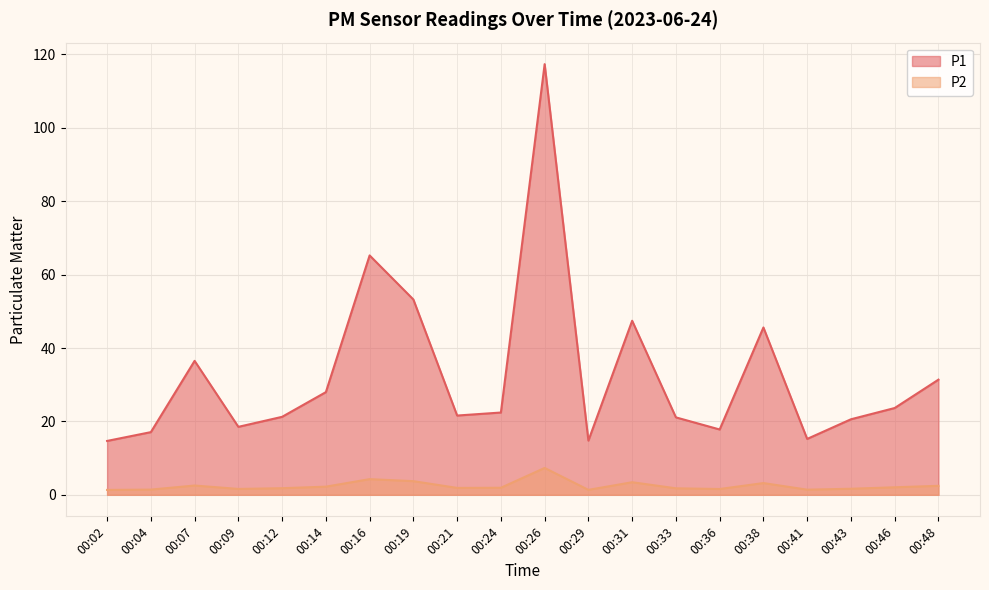

True or false: P2 and P1 cross at least once.

False